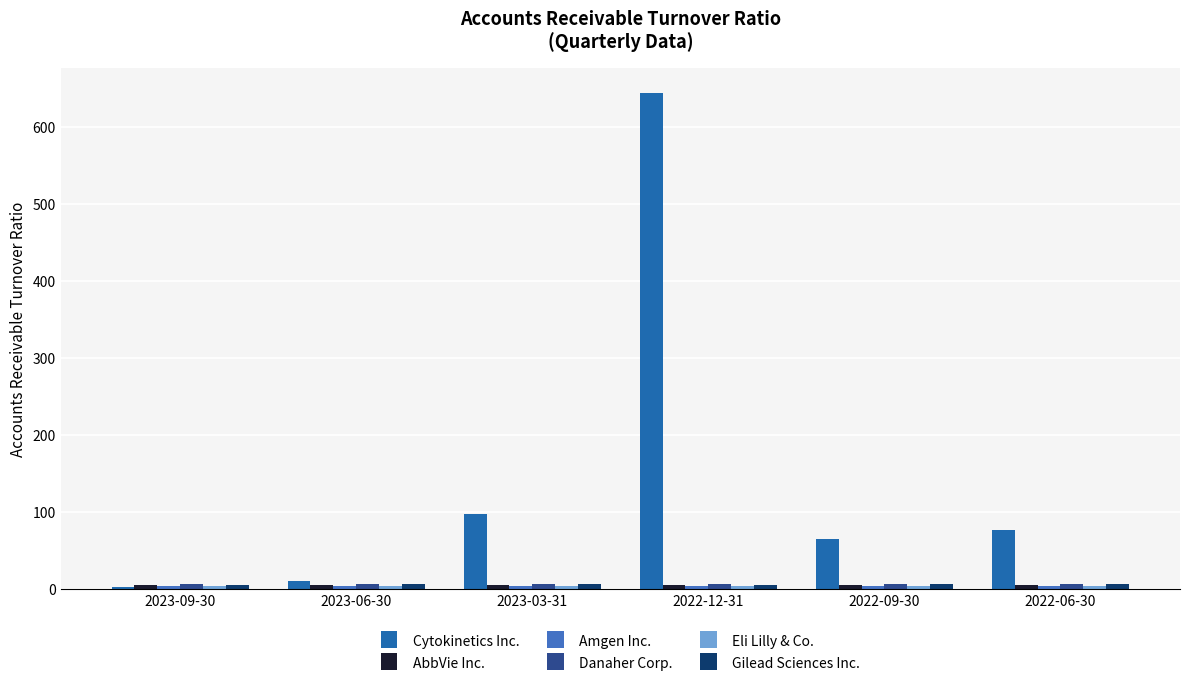

What is the average value of the Cytokinetics Inc. series?

149.2